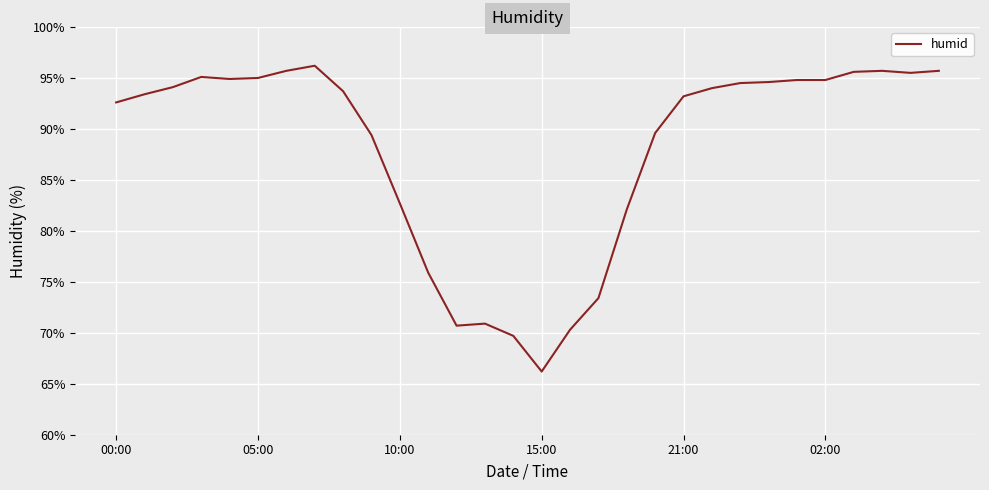

What is the greatest value displayed?

96.2